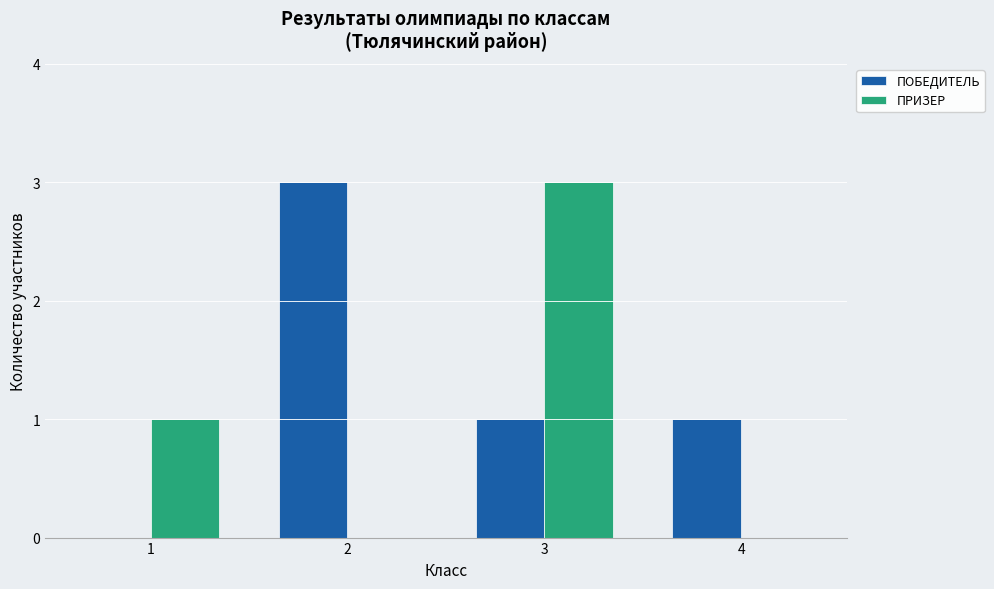

At which category is the sum across all series the highest?

3